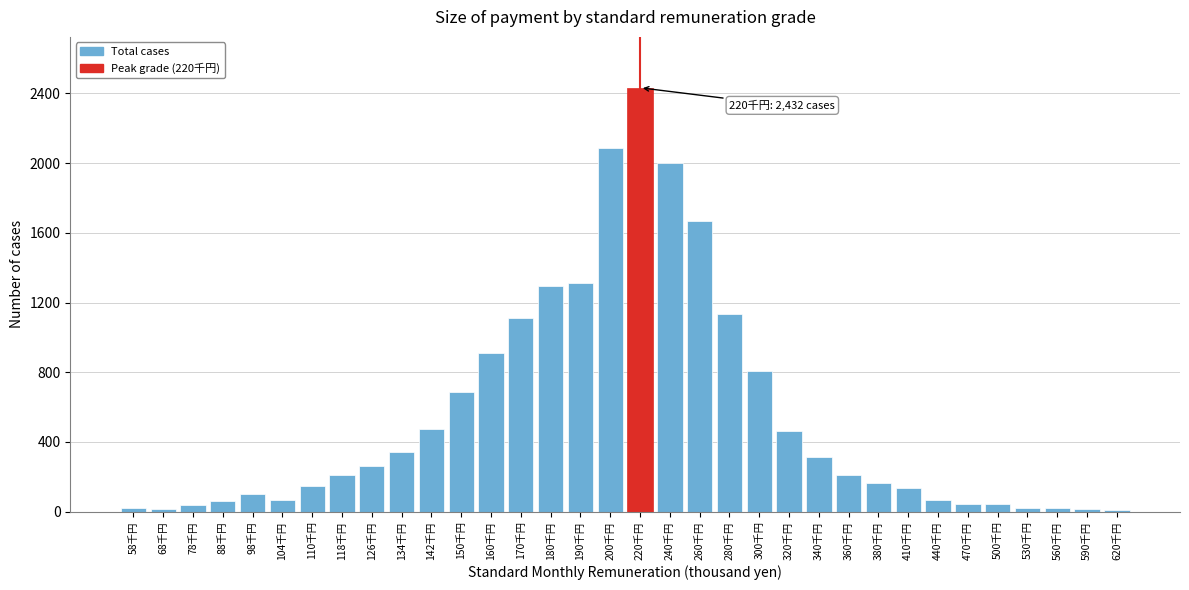

What is the change in value from 280千円 to 380千円?

-970